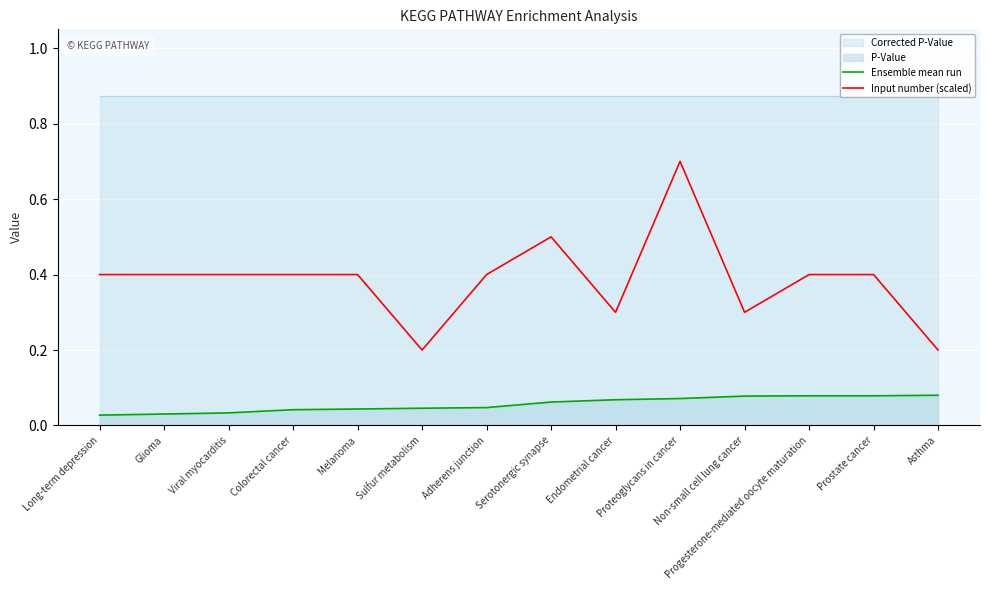

Where is the first local minimum for Input number (scaled)?

Sulfur metabolism